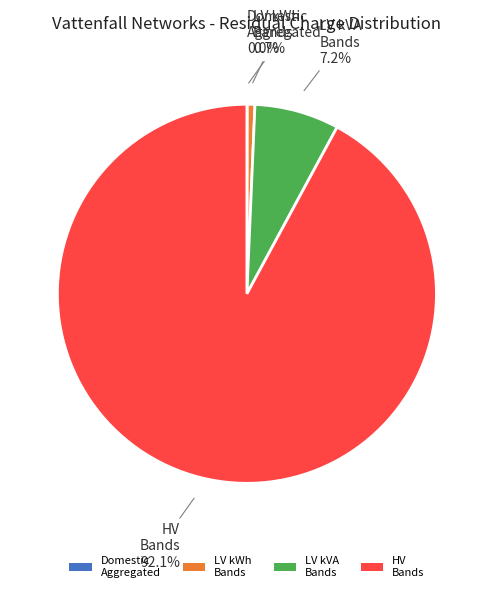

Which slice is the largest?

HV Bands